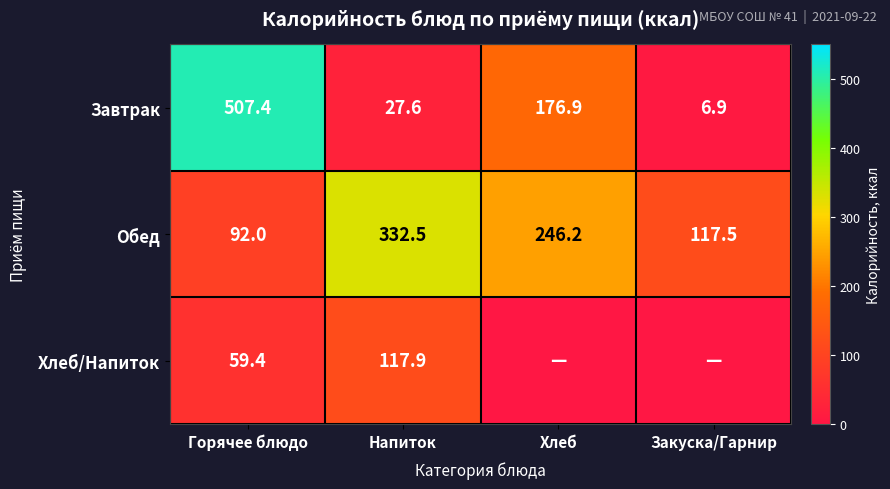

Is the value of Хлеб/Напиток at Напиток greater than the value of Обед at Закуска/Гарнир?

Yes